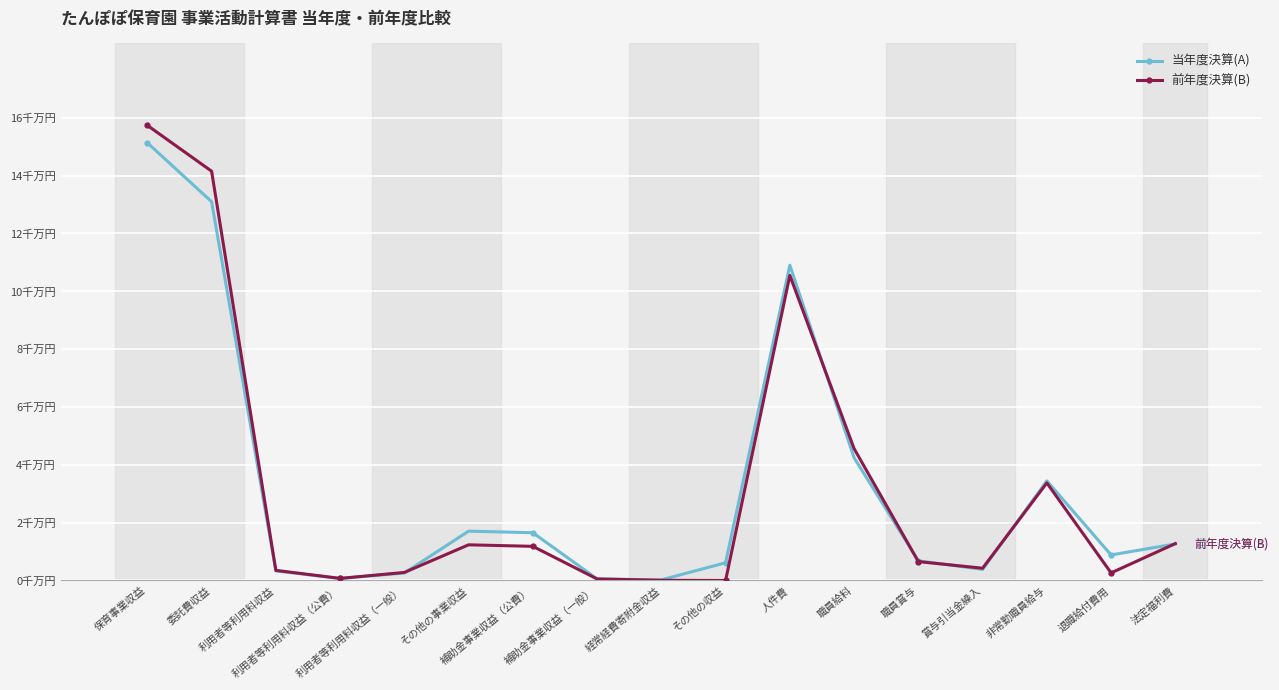

How many times do 前年度決算(B) and 当年度決算(A) cross each other?

6